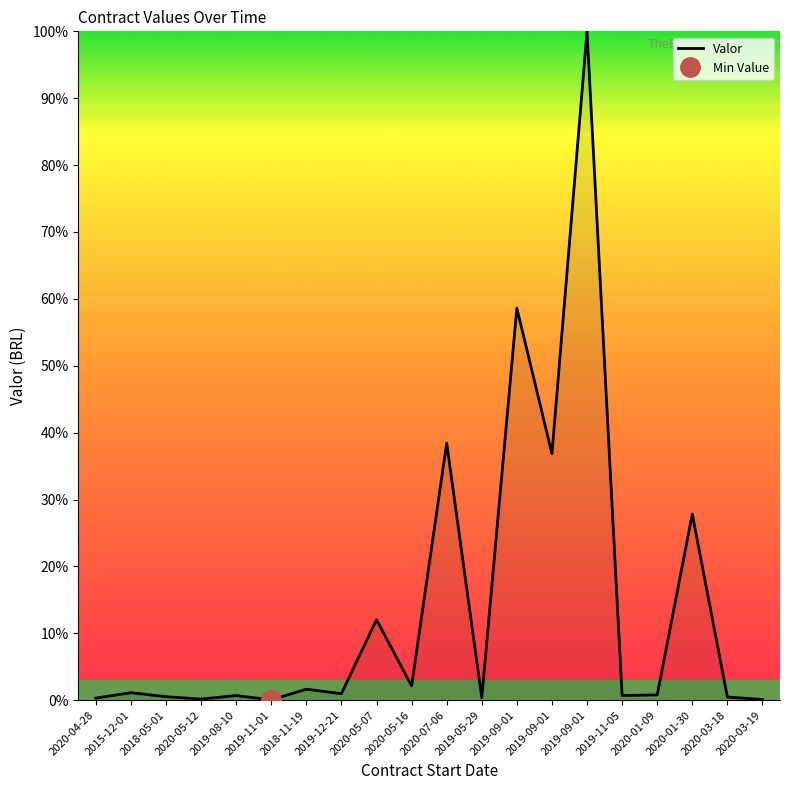

Approximately how many times larger is the value at 2020-07-06 compared to 2019-09-01?

1.0